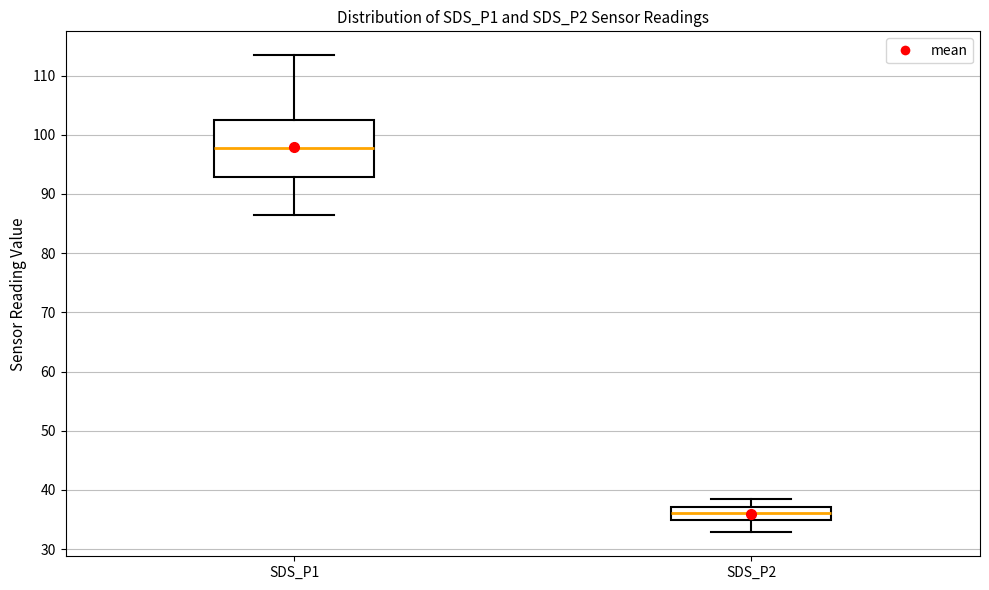

Which box's median line is the lowest?

SDS_P2